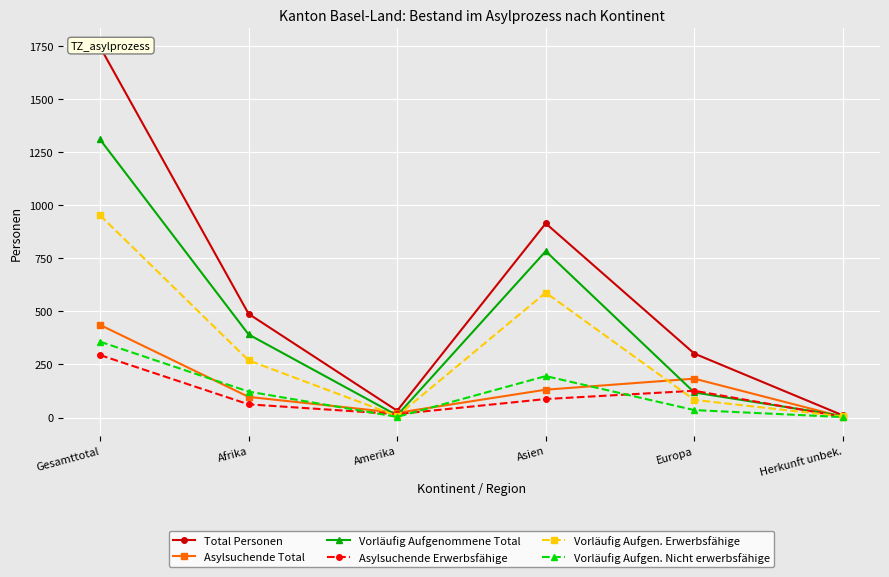

Reading left to right, what are all the values shown in this chart?

Total Personen: 1745	488	32	914	301	10
Asylsuchende Total: 436	97	22	131	183	3
Vorläufig Aufgenommene Total: 1309	391	10	783	118	7
Asylsuchende Erwerbsfähige: 294	62	16	87	126	3
Vorläufig Aufgen. Erwerbsfähige: 952	269	7	588	83	5
Vorläufig Aufgen. Nicht erwerbsfähige: 357	122	3	195	35	2